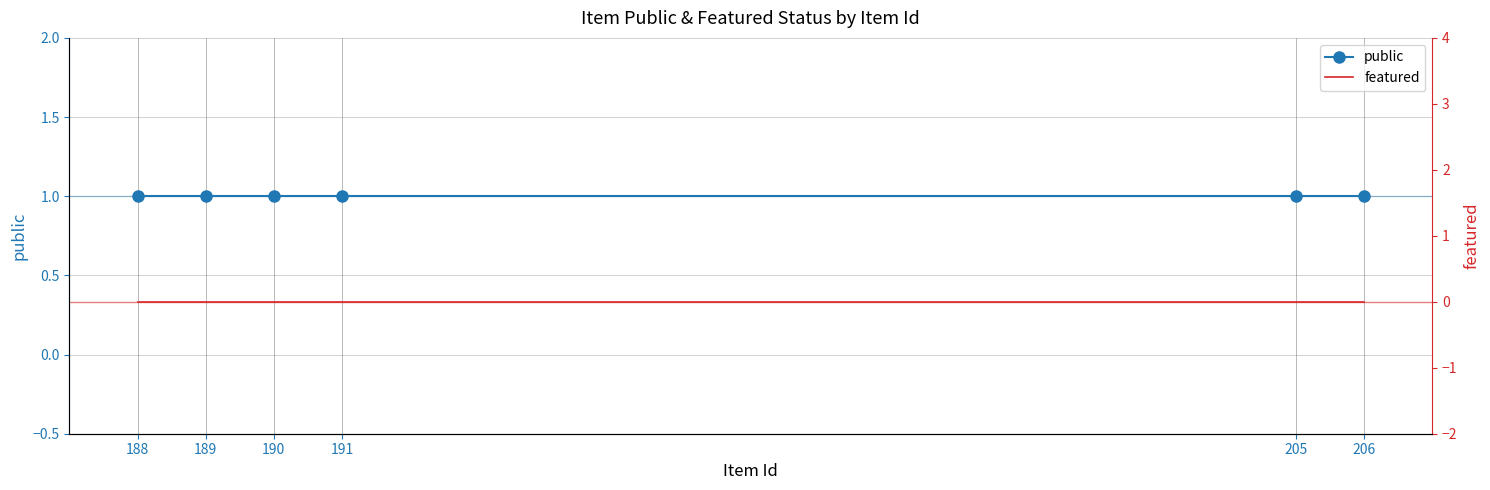

True or false: featured has more than 2 points higher than both neighbors.

False